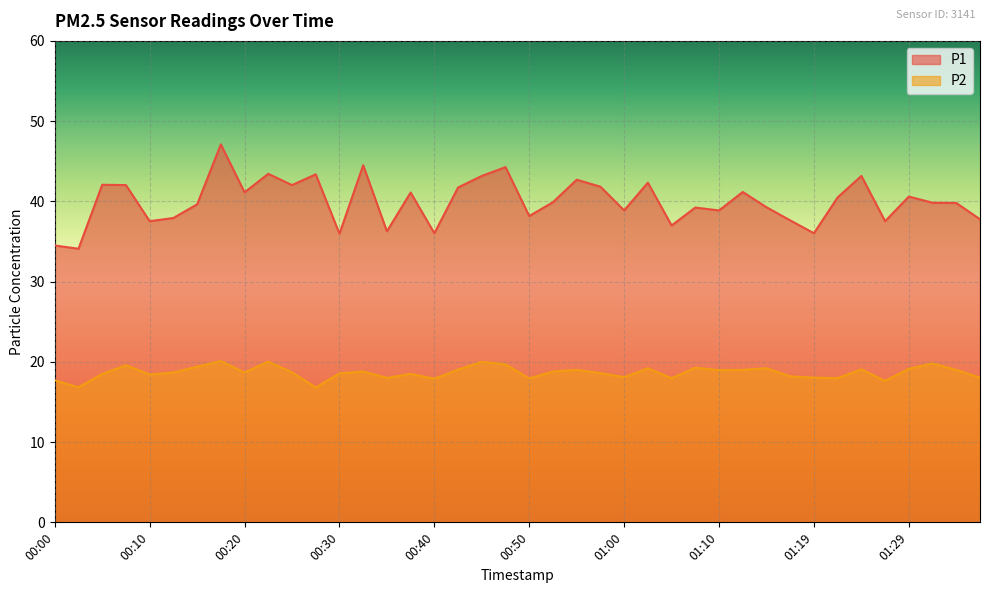

What is the label of the 23rd point from the right?

00:42